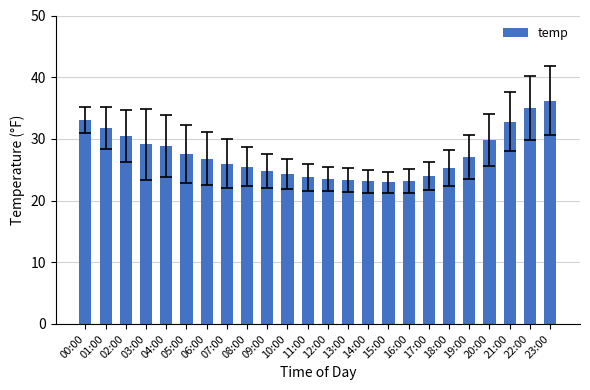

What is the minimum value shown in the chart?

23.0